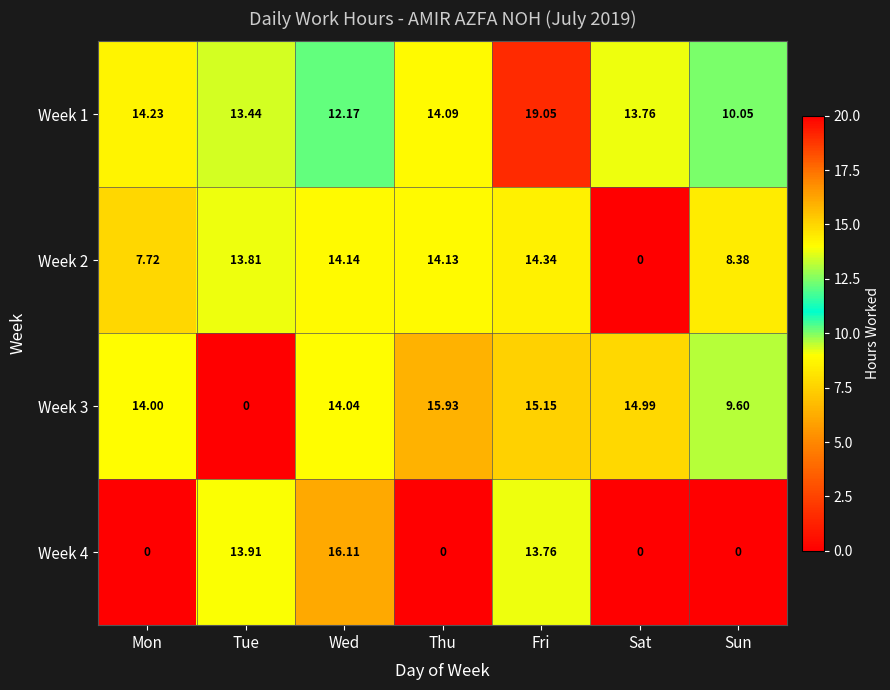

Is the value of Week 1 at Sun greater than the value of Week 3 at Tue?

Yes